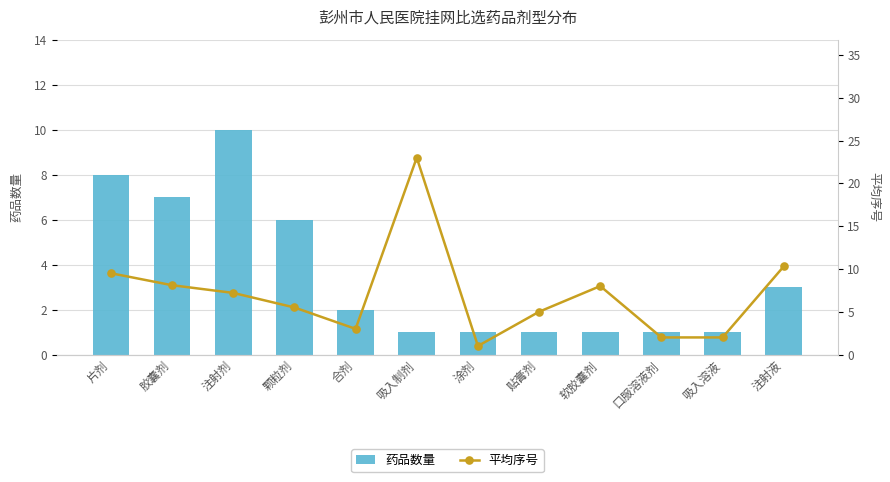

At which category does the chart reach its peak across all series?

吸入制剂